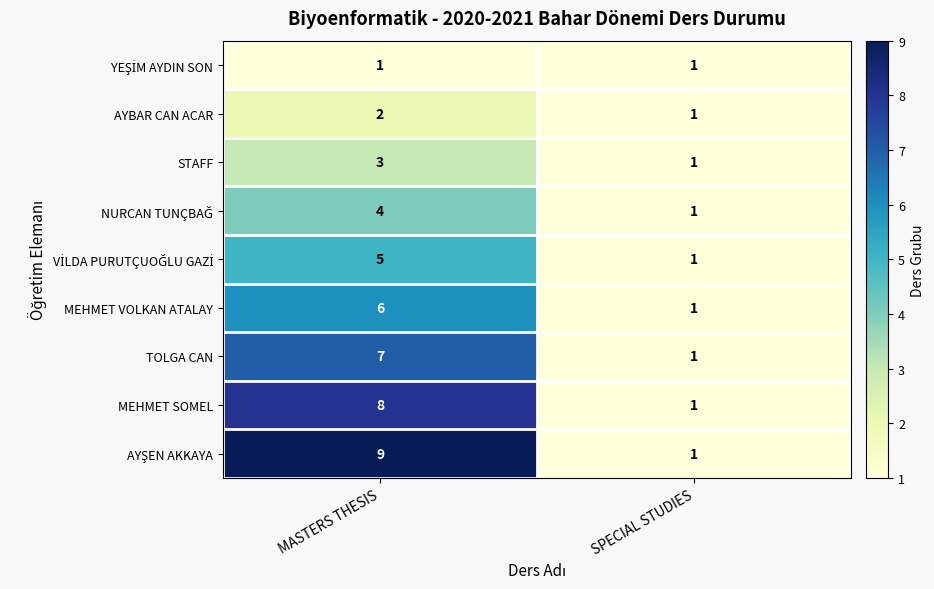

The value of MEHMET VOLKAN ATALAY at MASTERS THESIS is 6. True or false?

True